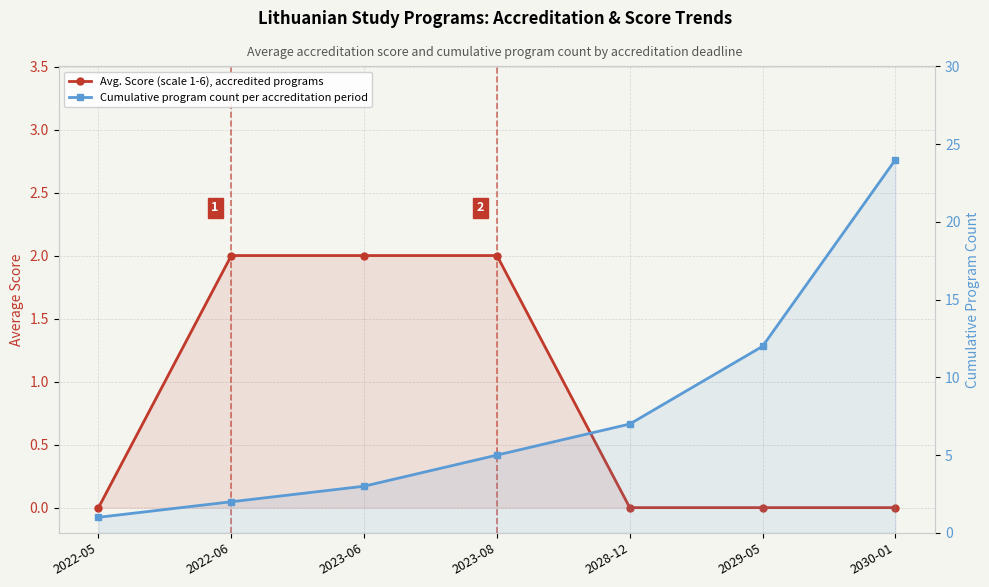

What is the sum of the Cumulative program count per accreditation period values at 2029-05 and 2028-12?

19